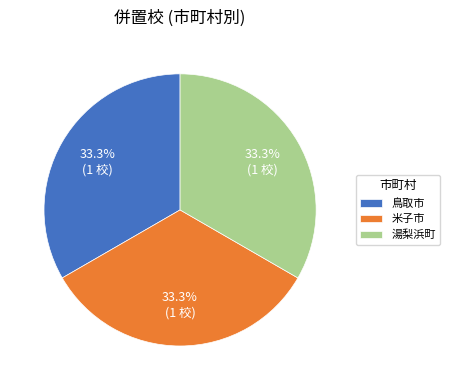

What percentage is NOT represented by 鳥取市?

66.7%